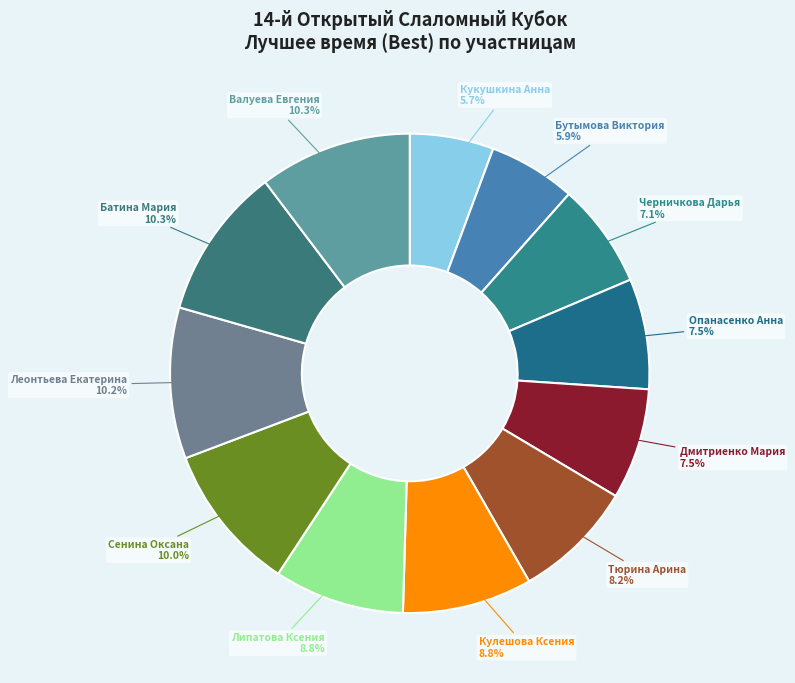

Does Дмитриенко Мария account for over 50% of the chart?

No